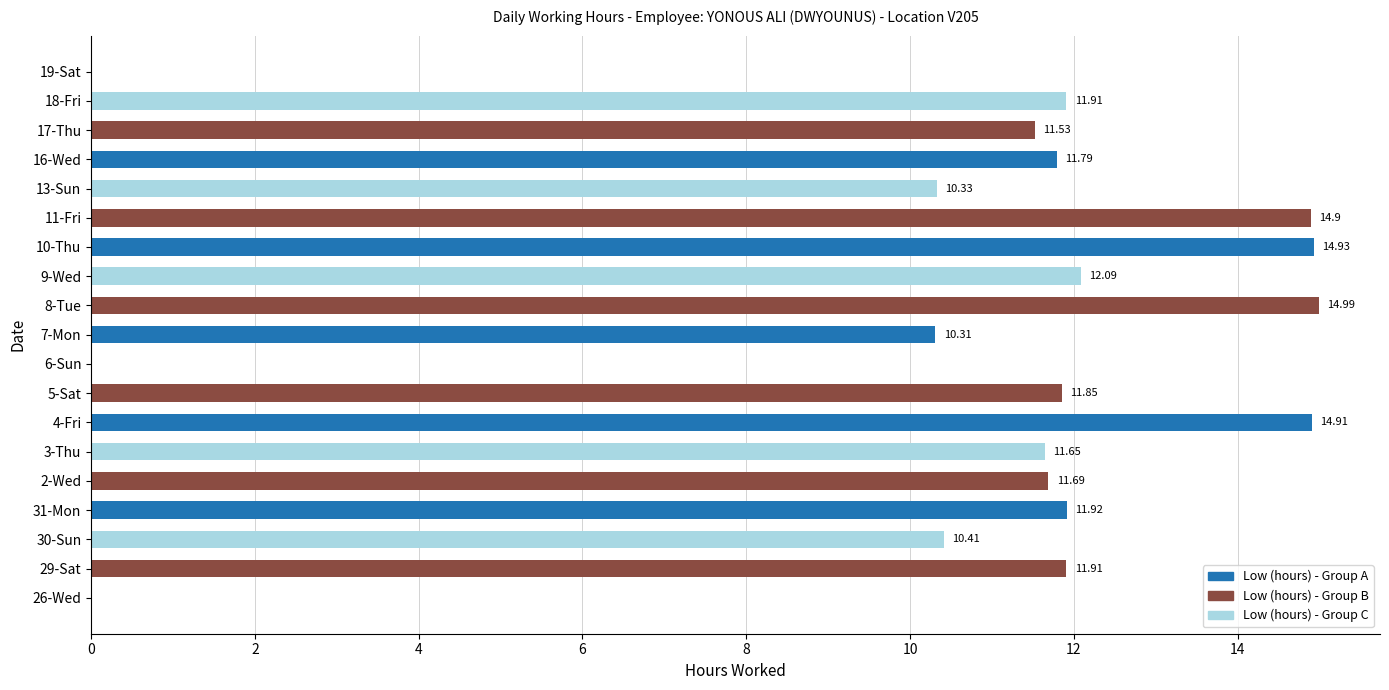

What is the sum of the values at 4-Fri and 3-Thu?

26.6